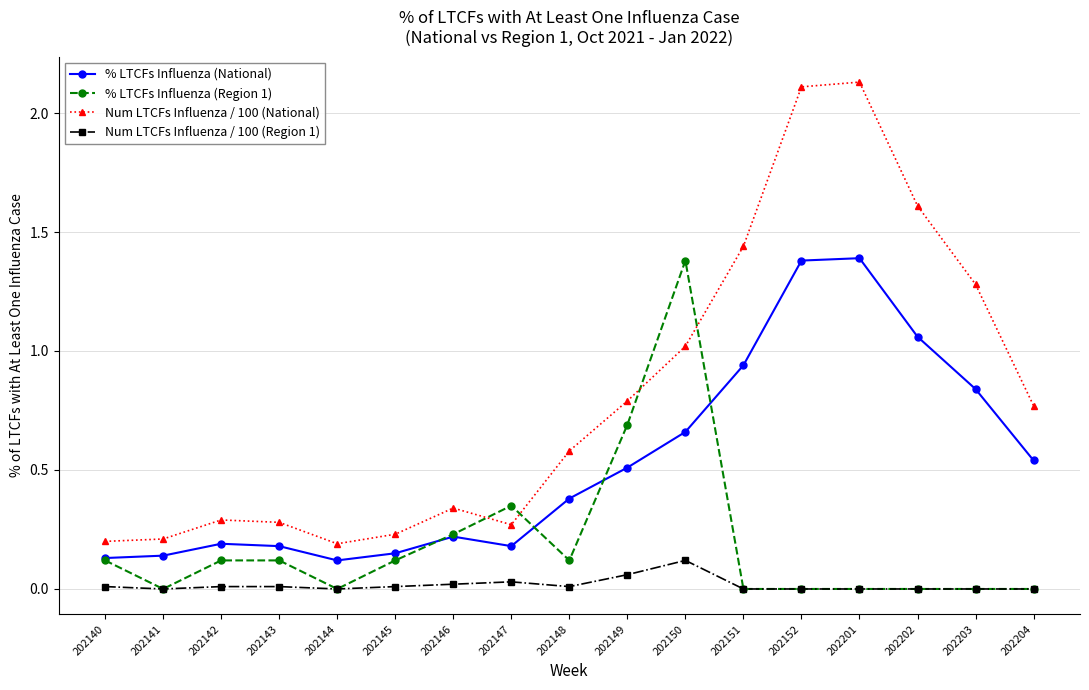

Which series has the largest total across all categories?

Num LTCFs Influenza / 100 (National)